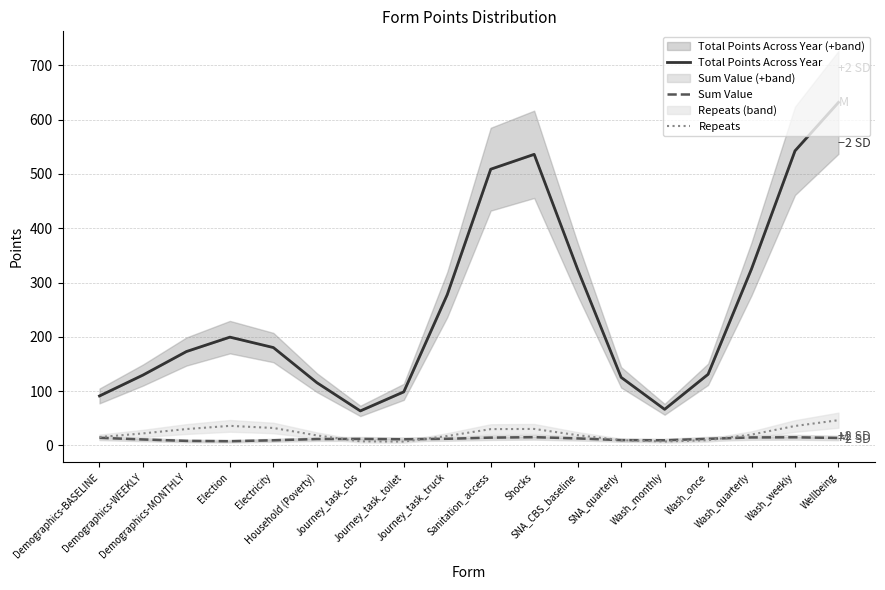

Reading right to left, what are all the values shown in this chart?

Total Points Across Year: Wellbeing=631.7	Wash_weekly=542.5	Wash_quarterly=325.2	Wash_once=131.0	Wash_monthly=66.5	SNA_quarterly=125.4	SNA_CBS_baseline=324.2	Shocks=536.1	Sanitation_access=508.7	Journey_task_truck=277.7	Journey_task_toilet=98.7	Journey_task_cbs=63.5	Household (Poverty)=115.6	Electricity=180.2	Election=199.4	Demographics-MONTHLY=172.9	Demographics-WEEKLY=129.6	Demographics-BASELINE=91.1
Sum Value: Wellbeing=13.7	Wash_weekly=15.0	Wash_quarterly=14.7	Wash_once=12.2	Wash_monthly=9.5	SNA_quarterly=9.7	SNA_CBS_baseline=12.9	Shocks=15.2	Sanitation_access=14.4	Journey_task_truck=12.2	Journey_task_toilet=11.3	Journey_task_cbs=11.9	Household (Poverty)=11.7	Electricity=9.5	Election=7.7	Demographics-MONTHLY=8.4	Demographics-WEEKLY=11.0	Demographics-BASELINE=14.0
Repeats: Wellbeing=46.5	Wash_weekly=35.8	Wash_quarterly=20.0	Wash_once=9.6	Wash_monthly=7.2	SNA_quarterly=9.7	SNA_CBS_baseline=18.8	Shocks=30.3	Sanitation_access=30.0	Journey_task_truck=17.3	Journey_task_toilet=7.0	Journey_task_cbs=7.5	Household (Poverty)=18.5	Electricity=32.1	Election=36.0	Demographics-MONTHLY=30.1	Demographics-WEEKLY=22.1	Demographics-BASELINE=15.3